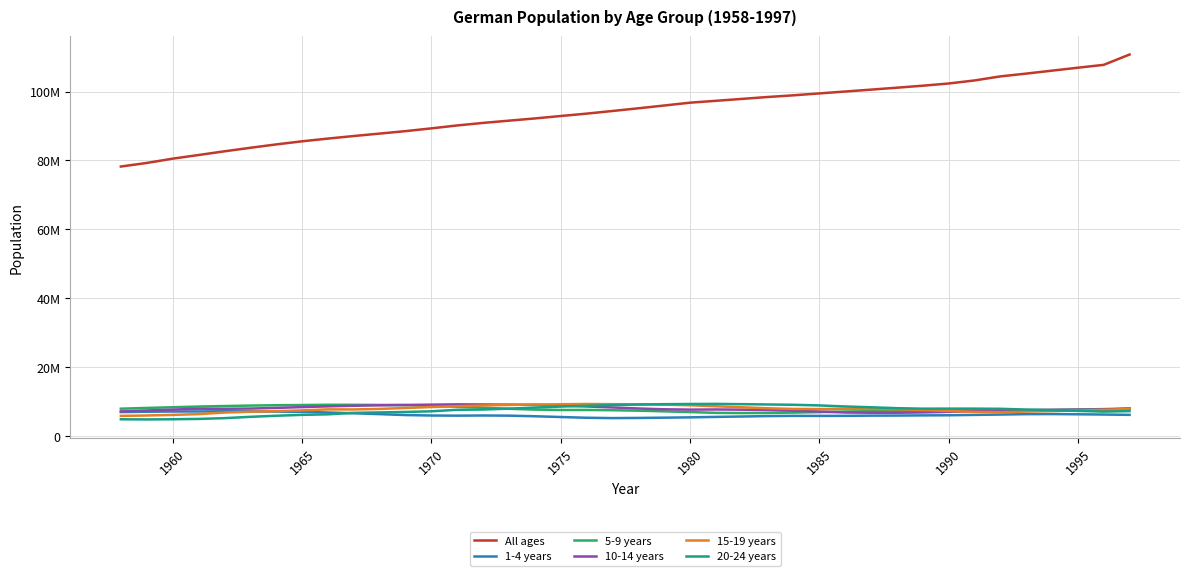

What are all the series names shown in the legend?

All ages, 1-4 years, 5-9 years, 10-14 years, 15-19 years, 20-24 years